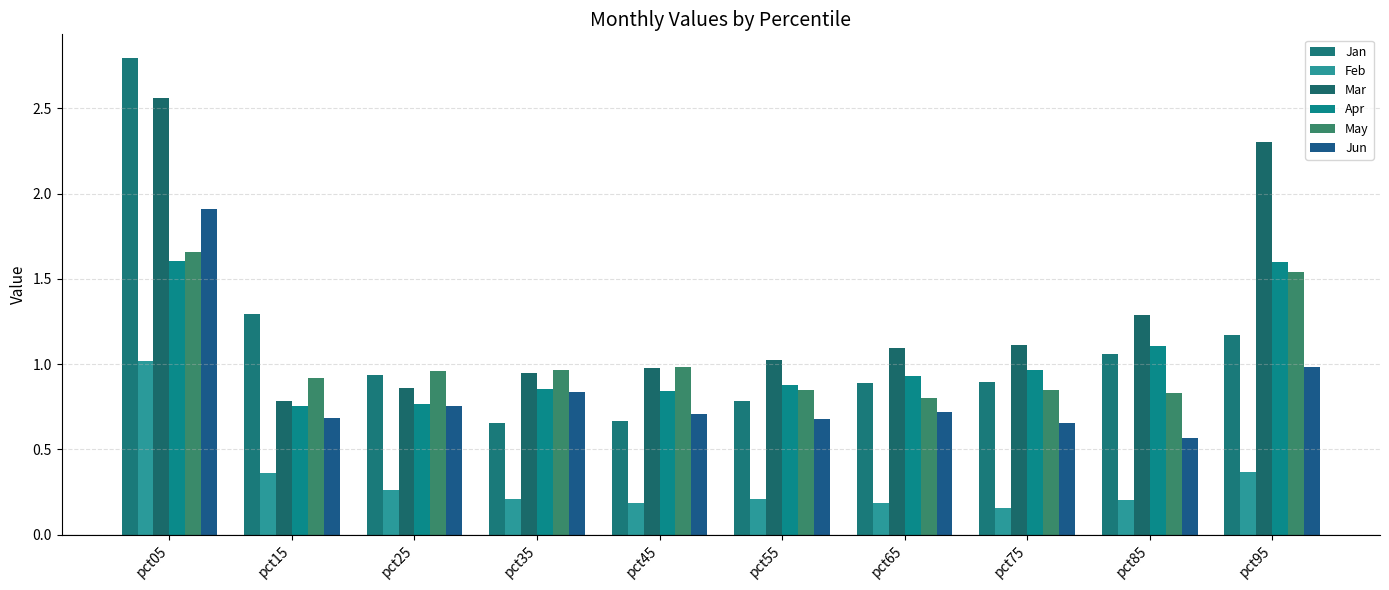

At which label is Feb closest to 0?

pct75